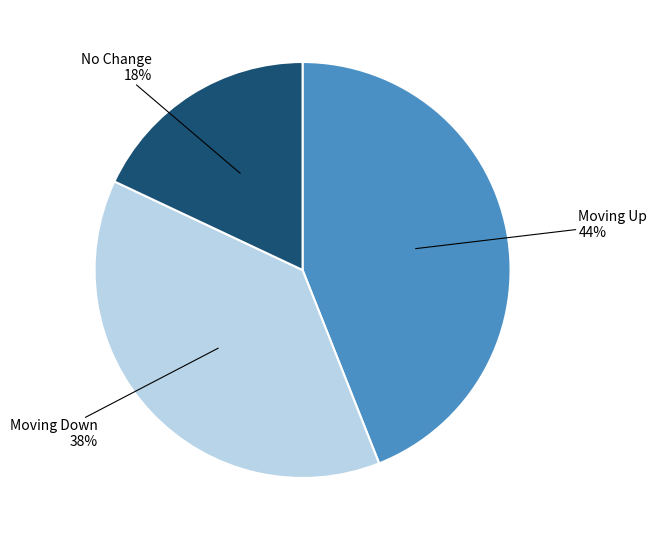

To the nearest percent, what is the difference between the largest and smallest slice percentages?

26%